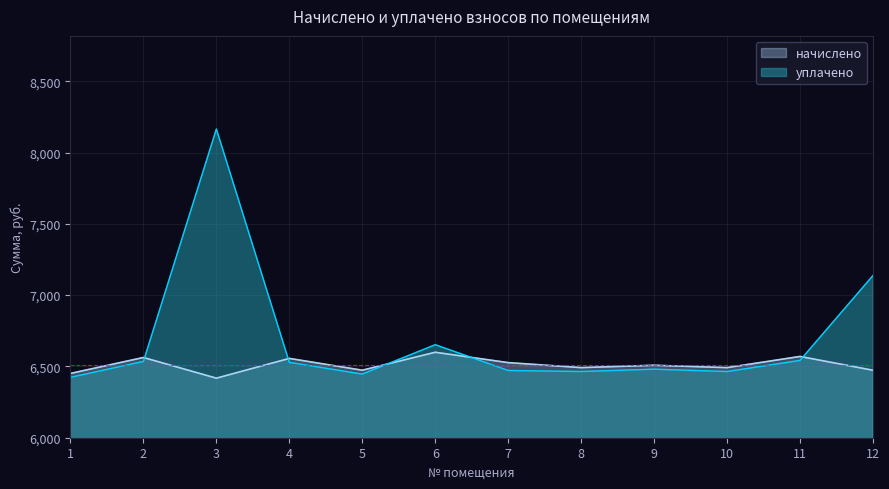

At which label does уплачено reach its peak?

3